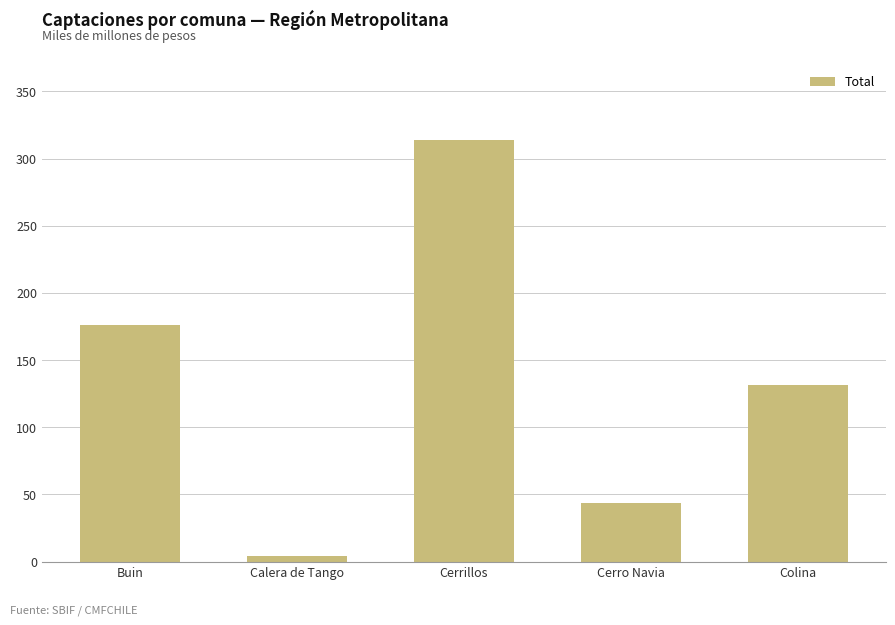

What is the label of the 3rd bar from the left?

Cerrillos